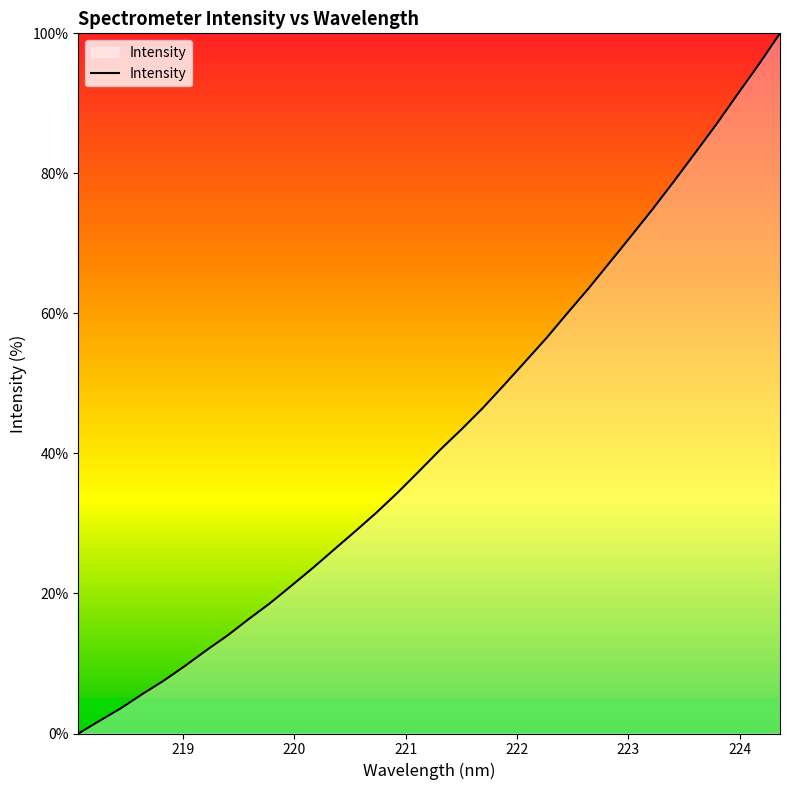

What is the maximum value shown in the chart?

100.0